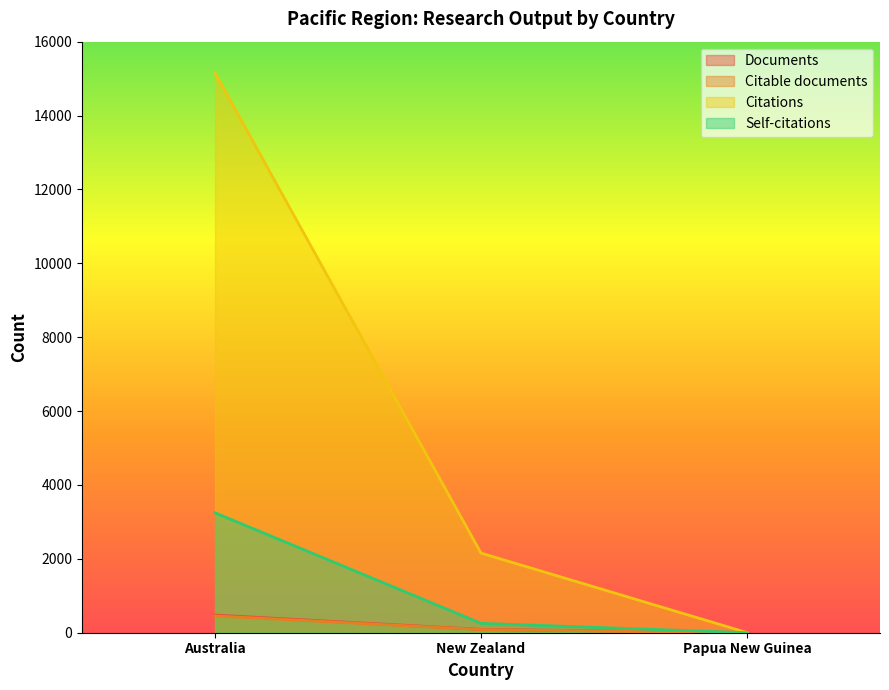

Reading left to right, list all the values displayed in this chart.

Documents: Australia=478	New Zealand=90	Papua New Guinea=1
Citable documents: Australia=454	New Zealand=86	Papua New Guinea=1
Citations: Australia=15153	New Zealand=2155	Papua New Guinea=4
Self-citations: Australia=3246	New Zealand=254	Papua New Guinea=0